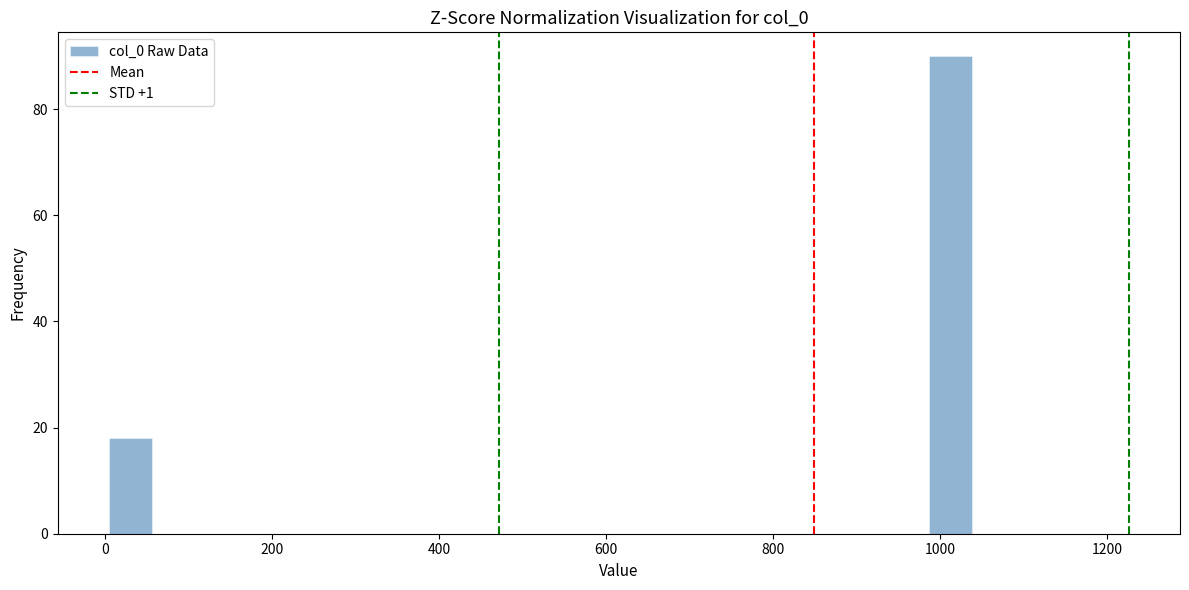

Around what value on the x-axis is the tallest bar? Give the approximate position of its centre, as read against the axis.

1020